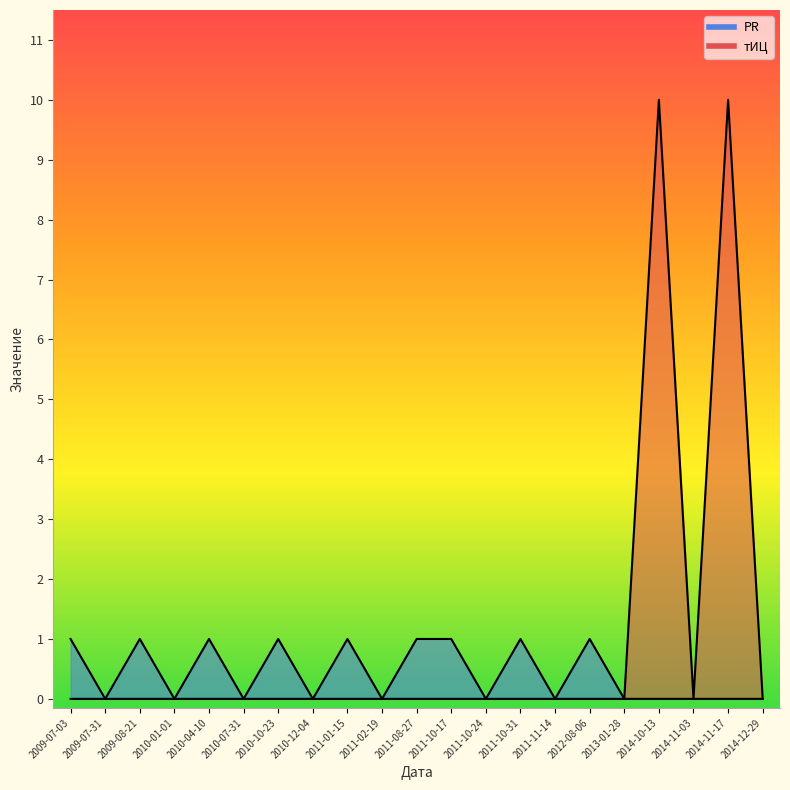

What is the label of the 15th point from the left?

2011-11-14